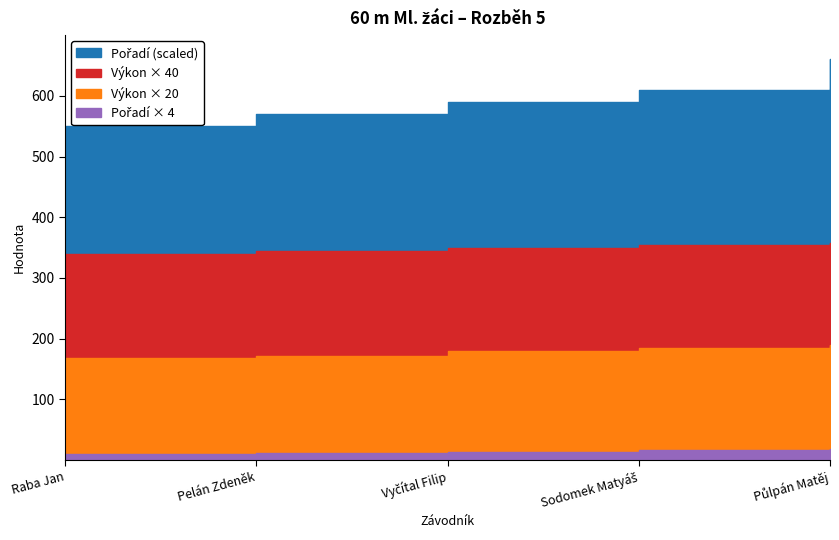

Reading left to right, extract all data points from this chart.

Pořadí: Raba Jan=1.0	Pelán Zdeněk=2.0	Vyčítal Filip=3.0	Sodomek Matyáš=4.0	Půlpán Matěj=5.0
Výkon: Raba Jan=7.9	Pelán Zdeněk=8.3	Vyčítal Filip=9.3	Sodomek Matyáš=9.6	Půlpán Matěj=10.0